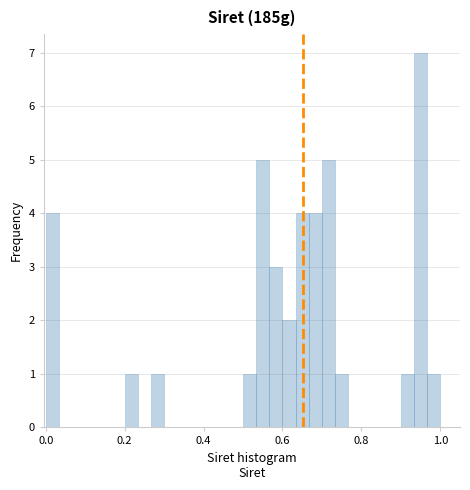

Read against the x-axis, roughly where is the centre of the tallest bar?

0.96